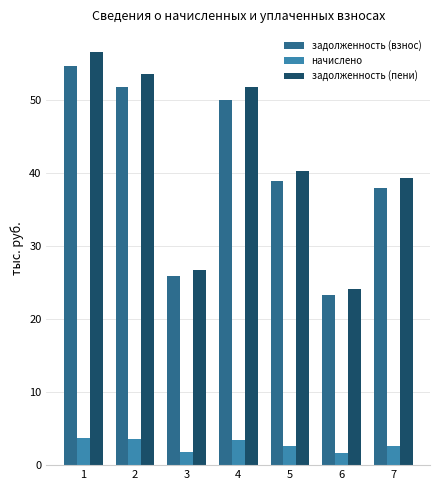

What is the maximum value for начислено?

3.8